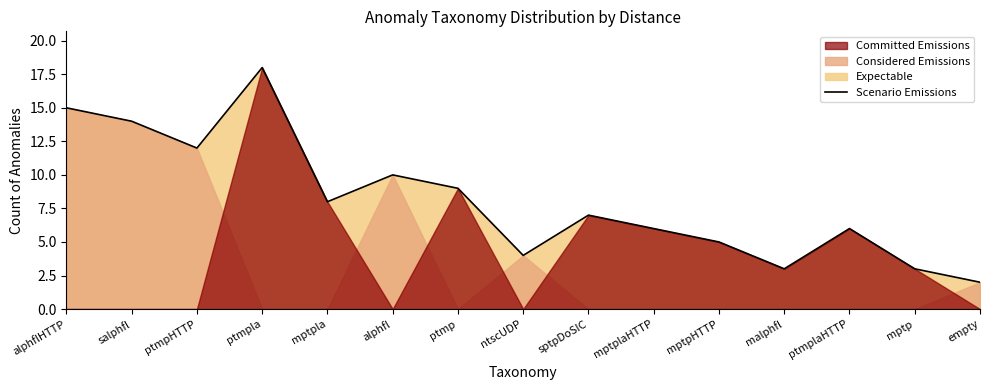

True or false: the data has more than 1 interior local peaks.

True